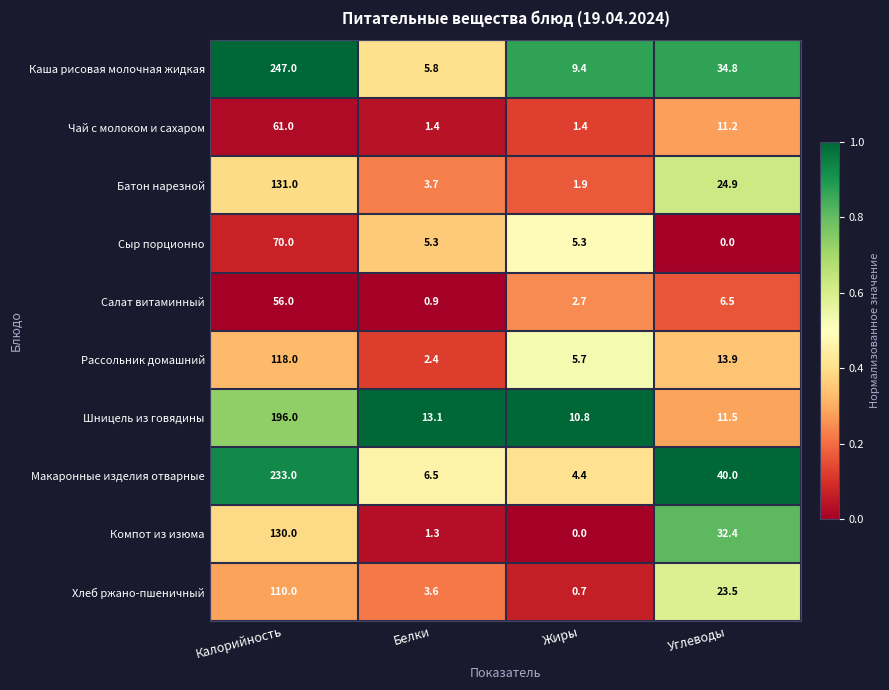

What is the highest value of the Каша рисовая молочная жидкая series?

247.0